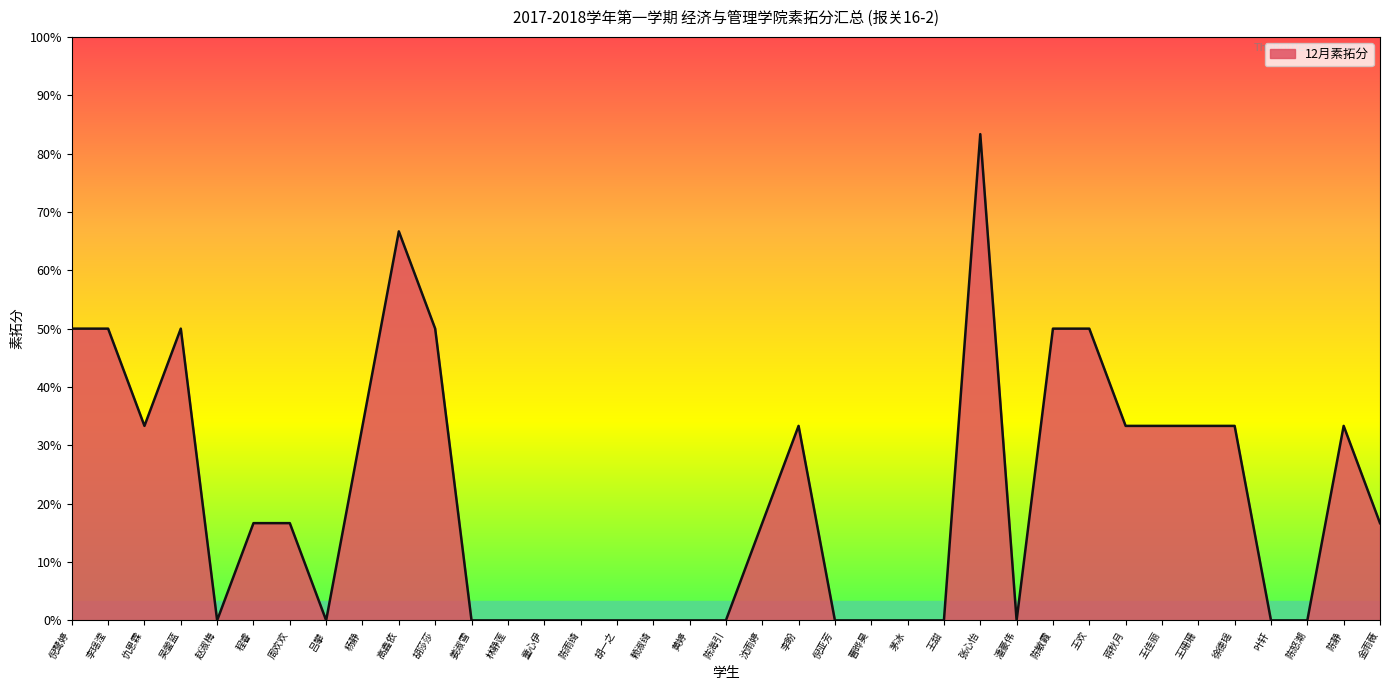

At which category does the chart reach its peak across all series?

张心怡